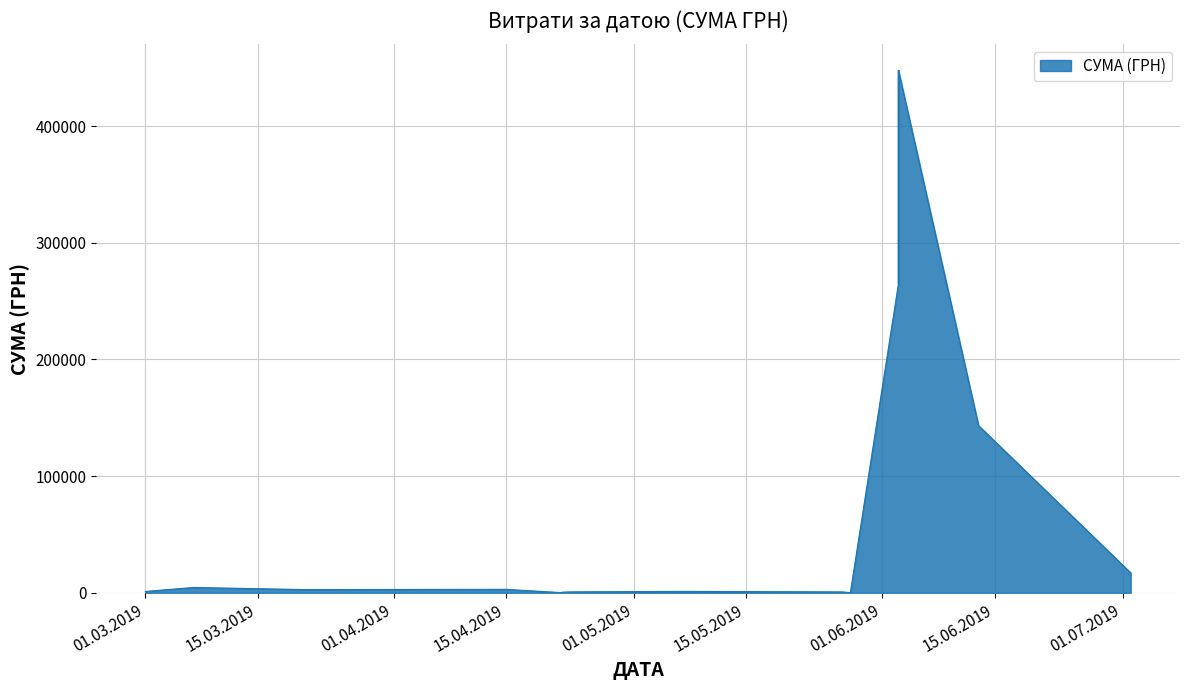

What is the difference between the maximum and minimum values?

447553.1